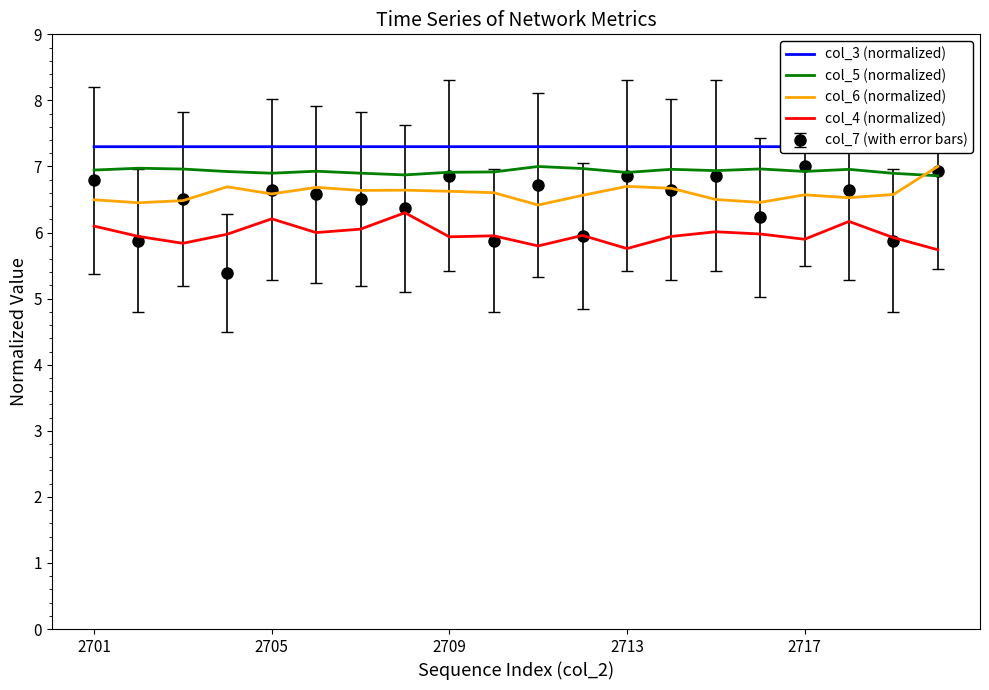

True or false: col_4 (normalized) and col_6 (normalized) intersect in this chart.

False